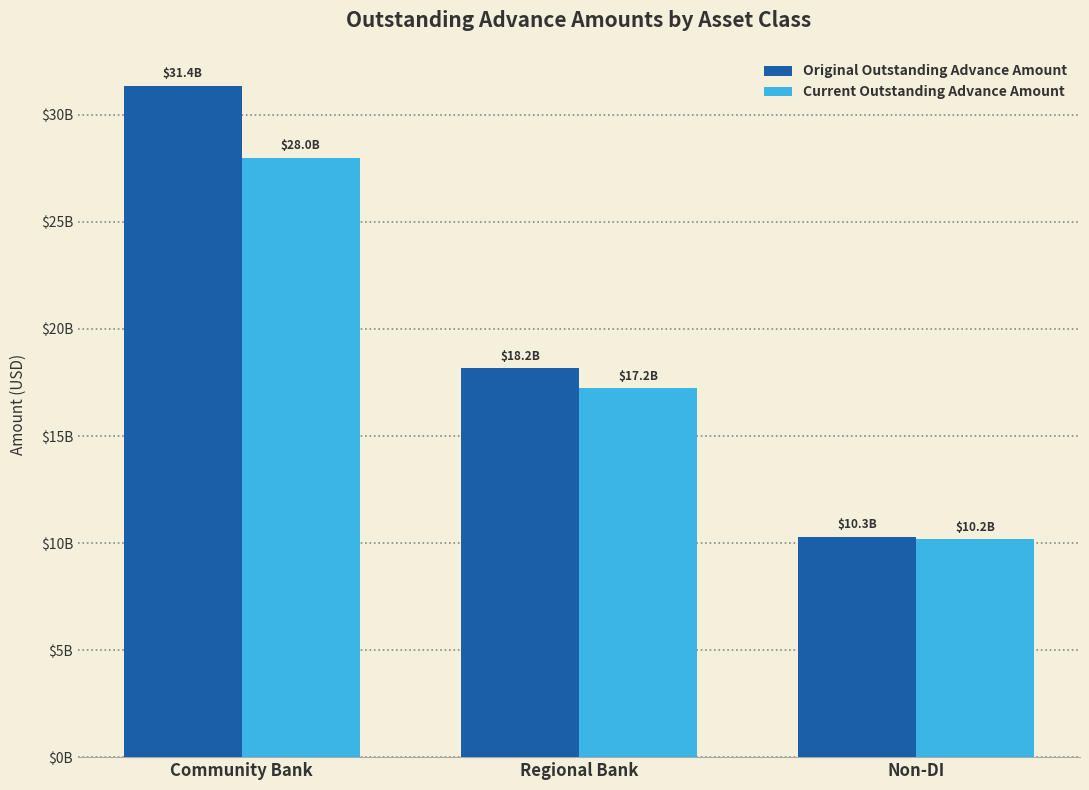

Reading right to left, transcribe all the data shown in this chart.

Original Outstanding Advance Amount: 10290151729.5	18160047415.8	31368189216.2
Current Outstanding Advance Amount: 10169315343.5	17228161243.8	28005306276.9